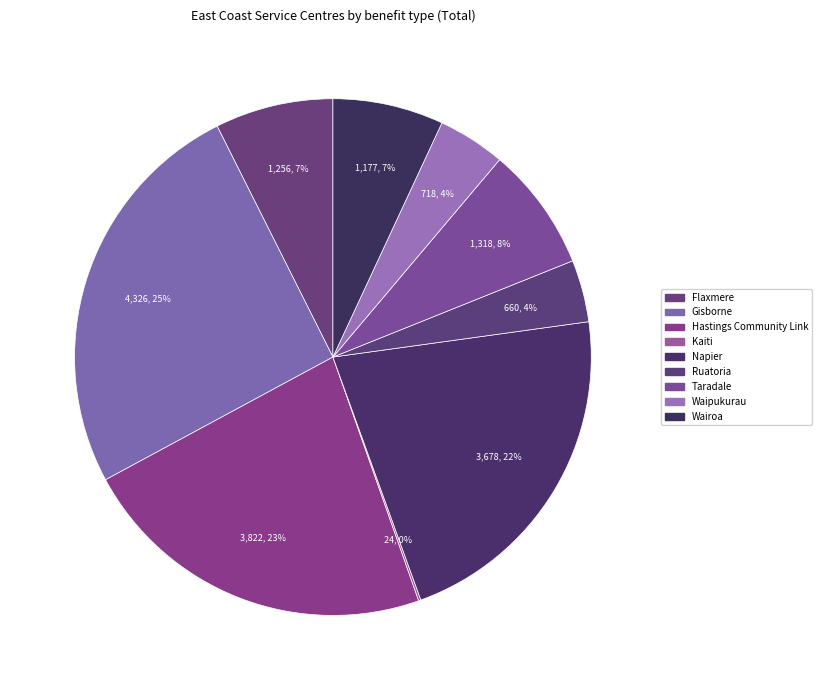

Is there any slice that represents more than half of the pie?

No